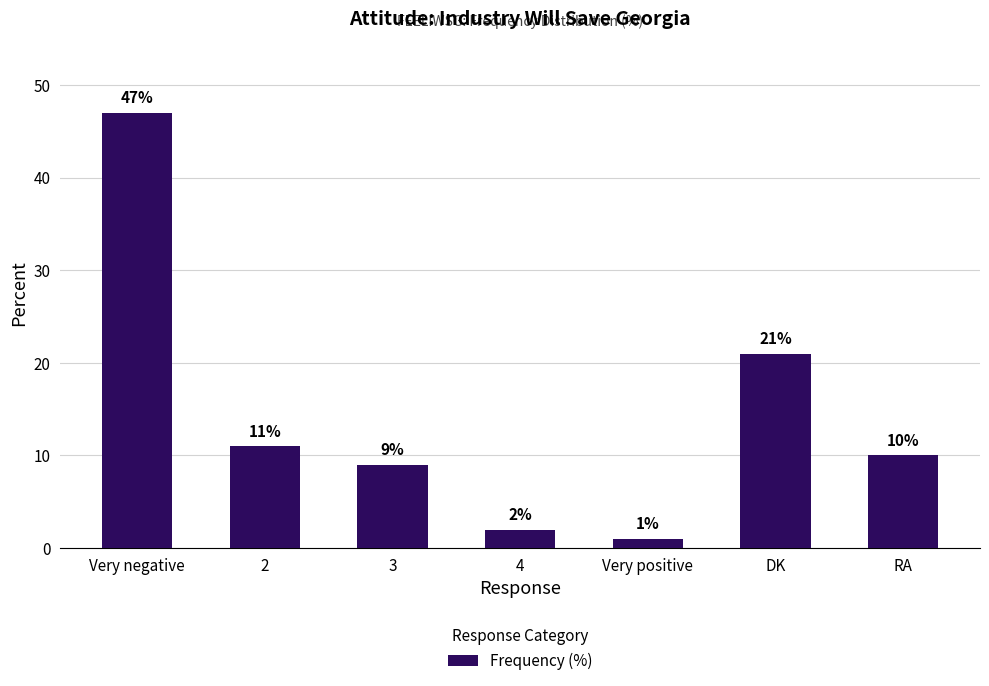

The value at 2 is 18. True or false?

False